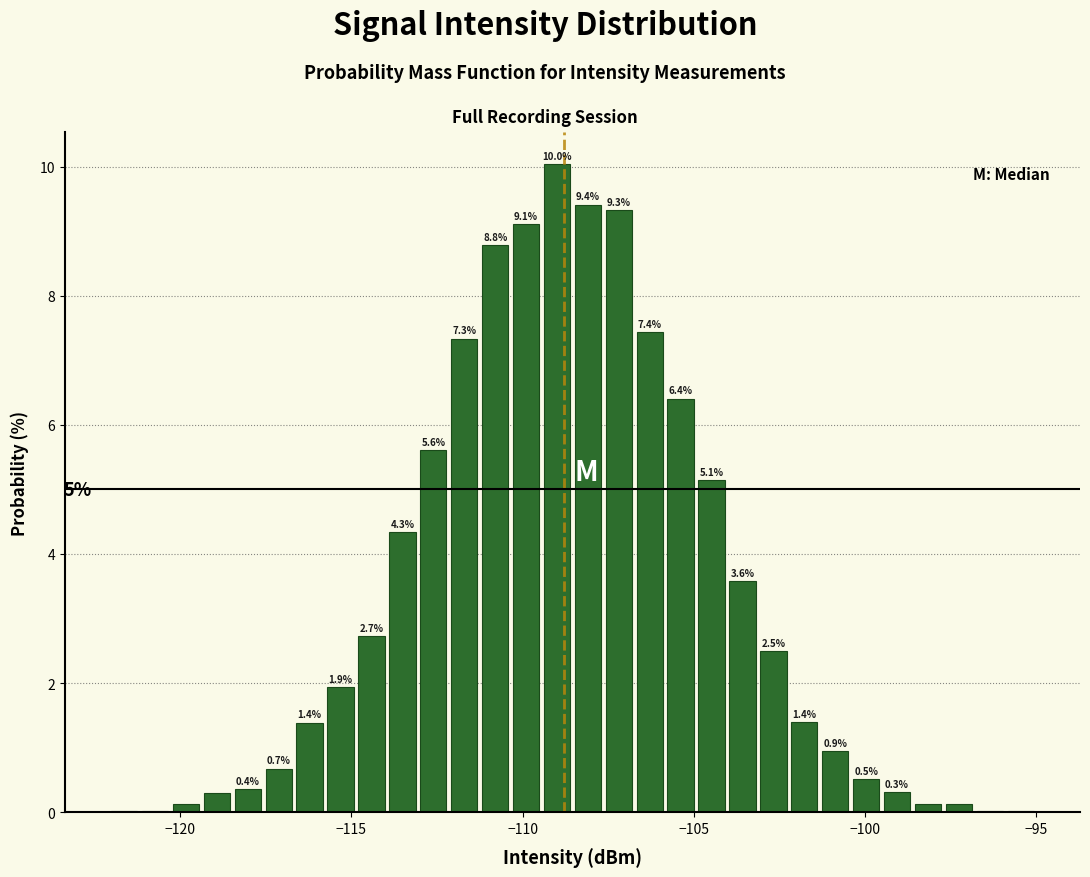

Read against the x-axis, roughly where is the centre of the tallest bar?

-109.0